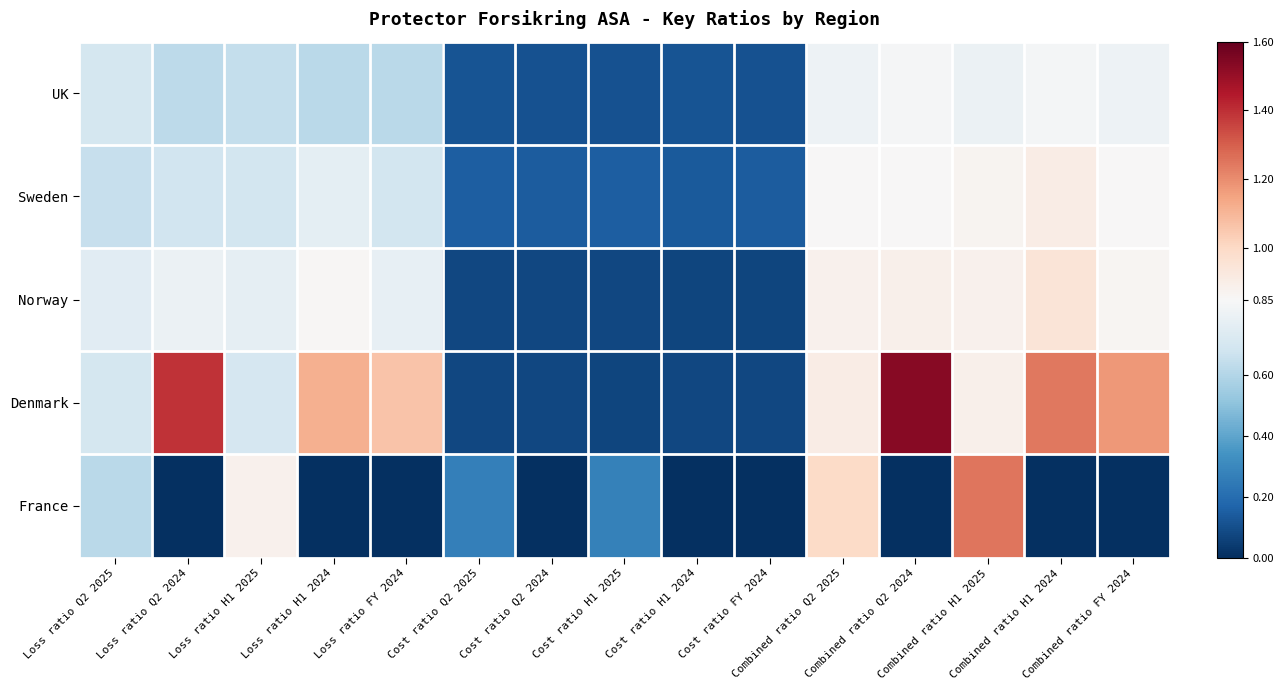

Rank the series by their maximum value, from highest to lowest.

Denmark, France, Norway, Sweden, UK